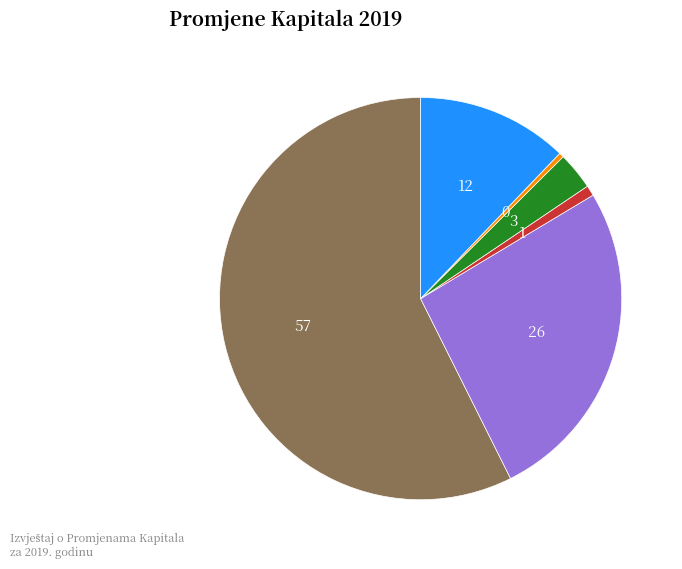

Does any single category account for the majority?

Yes